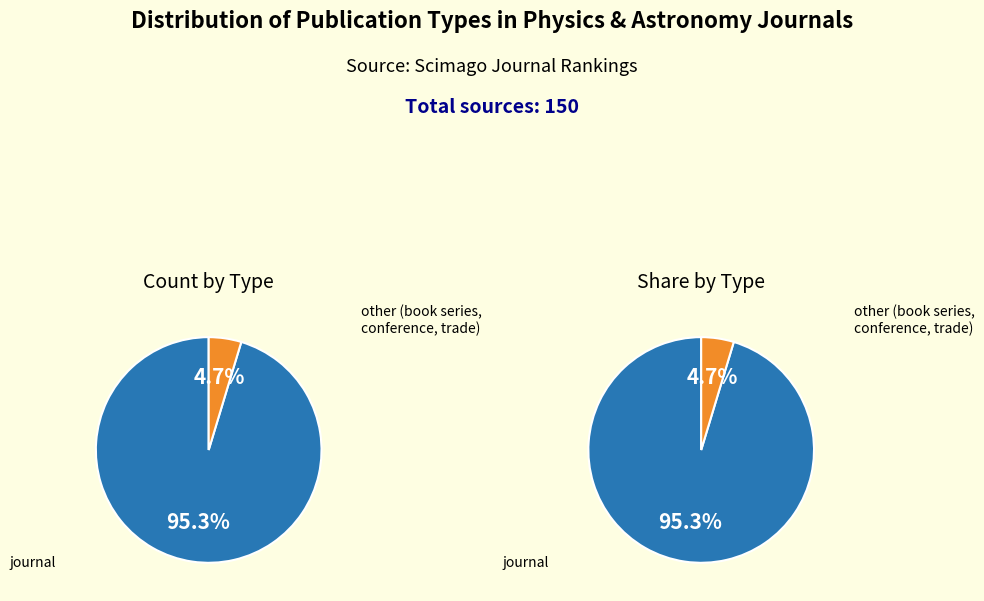

True or false: journal accounts for 95% of the total.

True